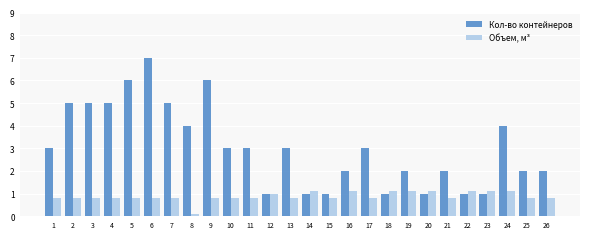

What is the difference between the highest and lowest values at 14?

0.1